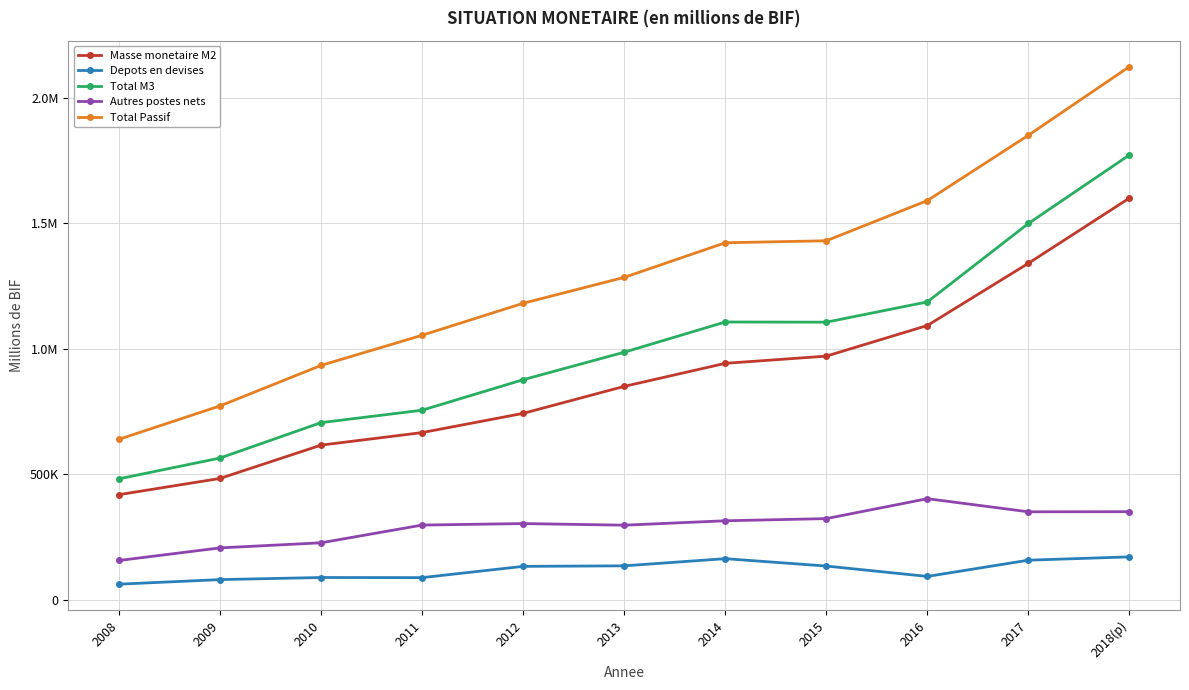

At which label does Masse monetaire M2 reach its minimum?

2008